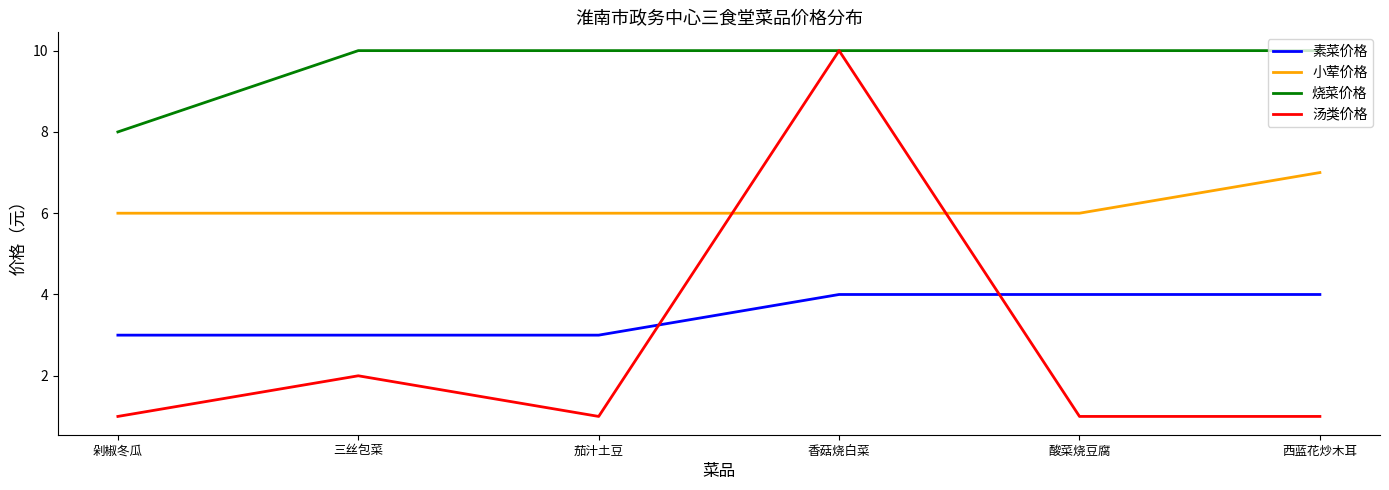

Reading left to right, transcribe all the data shown in this chart.

素菜价格: 3	3	3	4	4	4
小荤价格: 6	6	6	6	6	7
烧菜价格: 8	10	10	10	10	10
汤类价格: 1	2	1	10	1	1